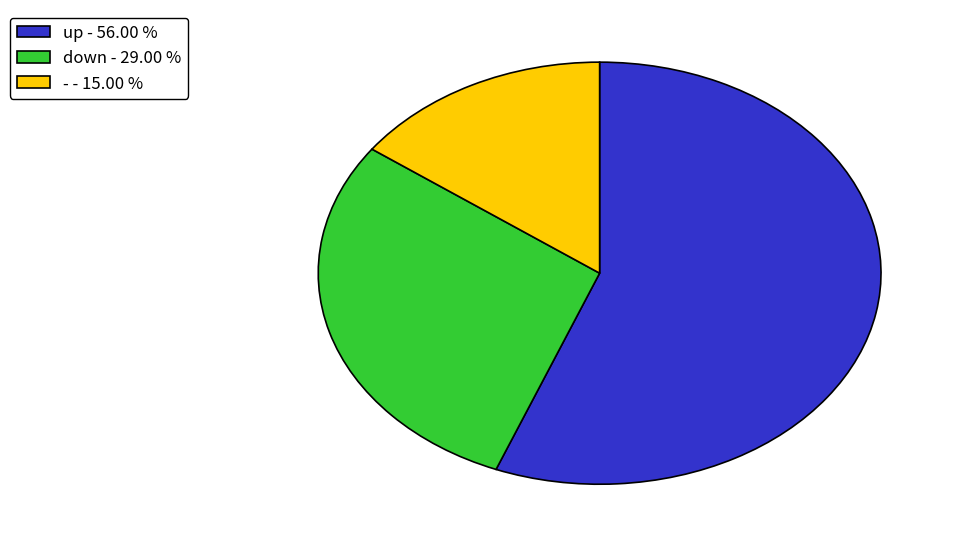

Between down - 29.00 % and up - 56.00 %, which is larger?

up - 56.00 %